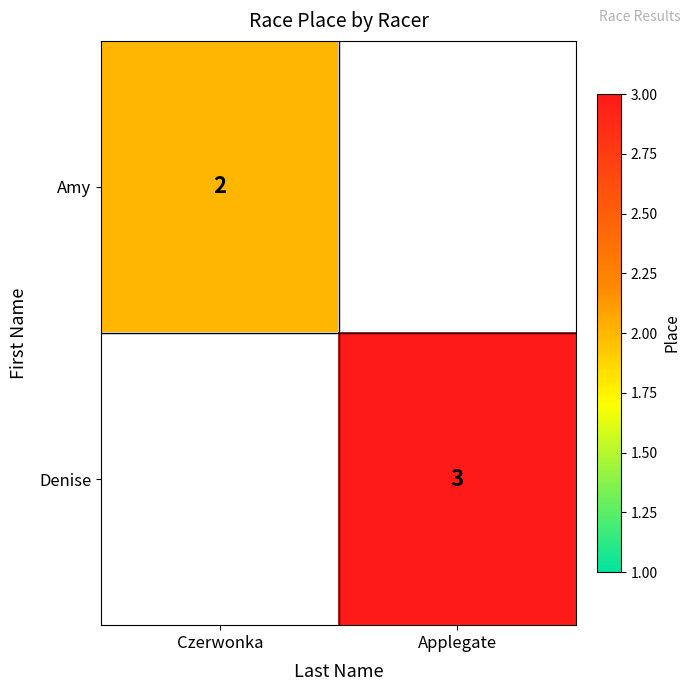

At which category does the chart reach its minimum across all series?

Czerwonka